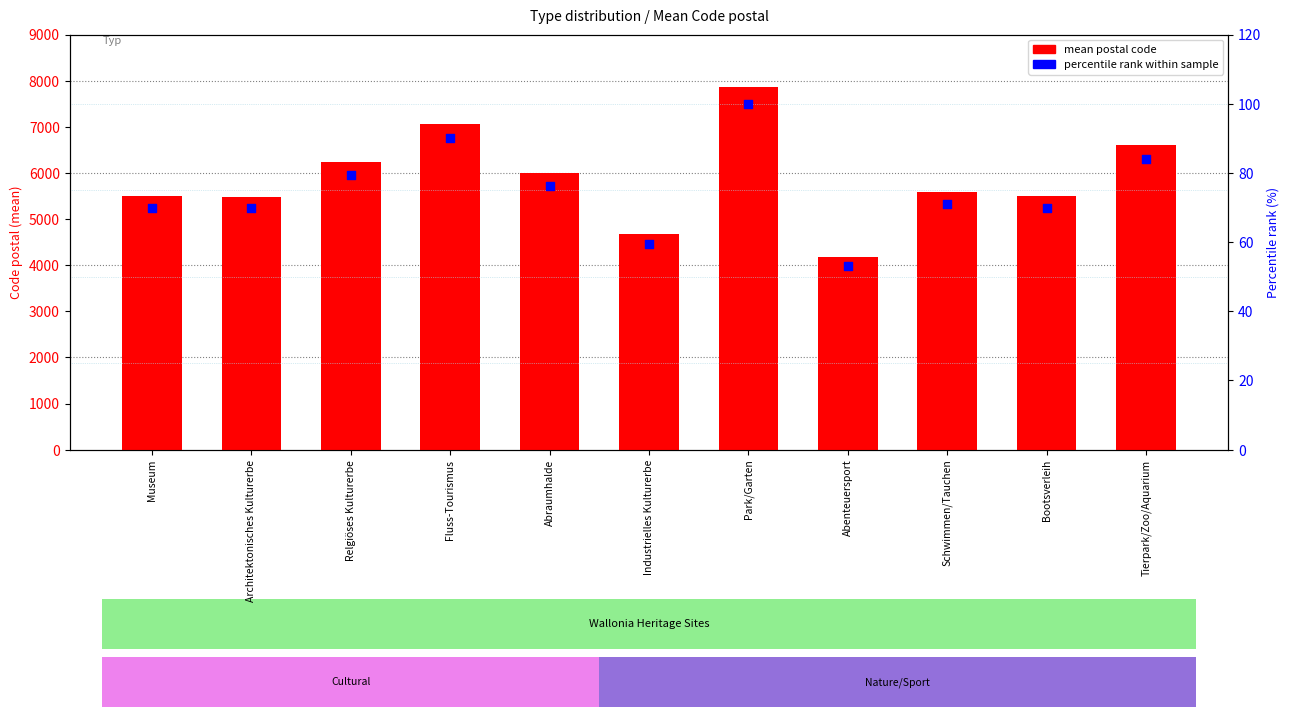

Which series has the largest Y range (max minus min)?

mean postal code